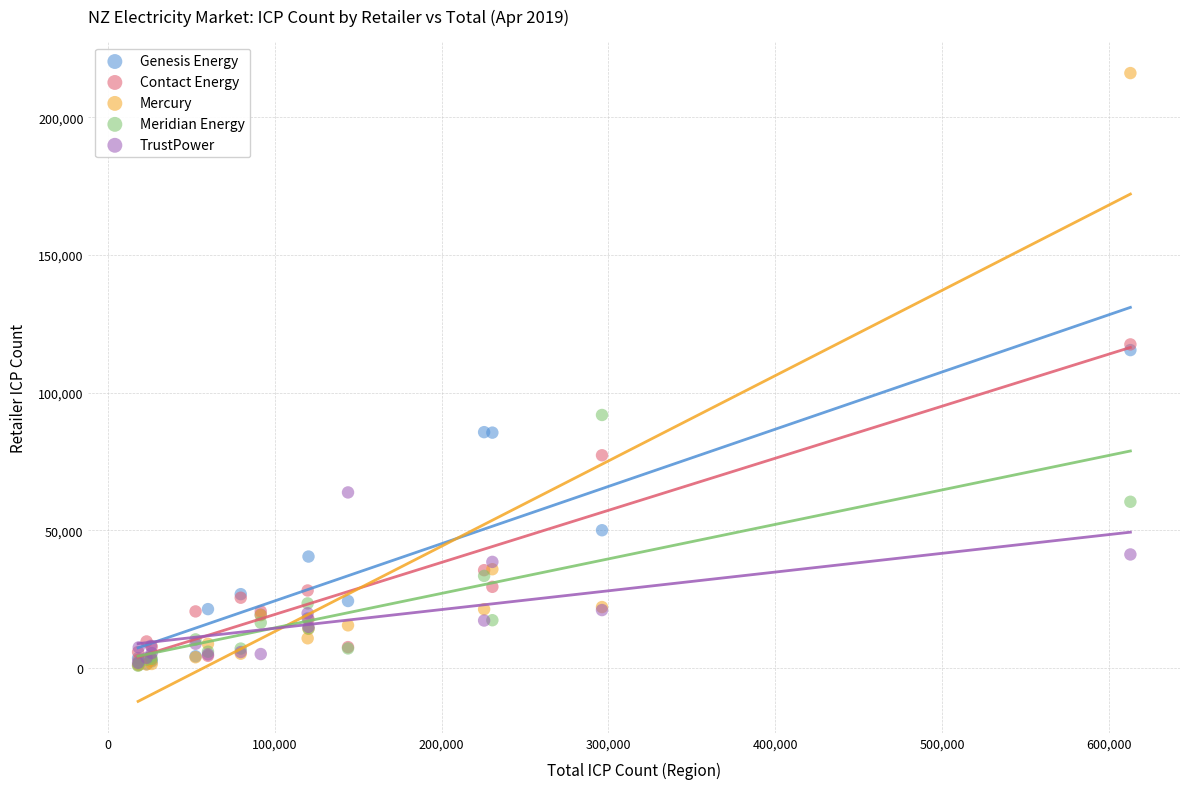

Which series contains the highest Y value?

Mercury